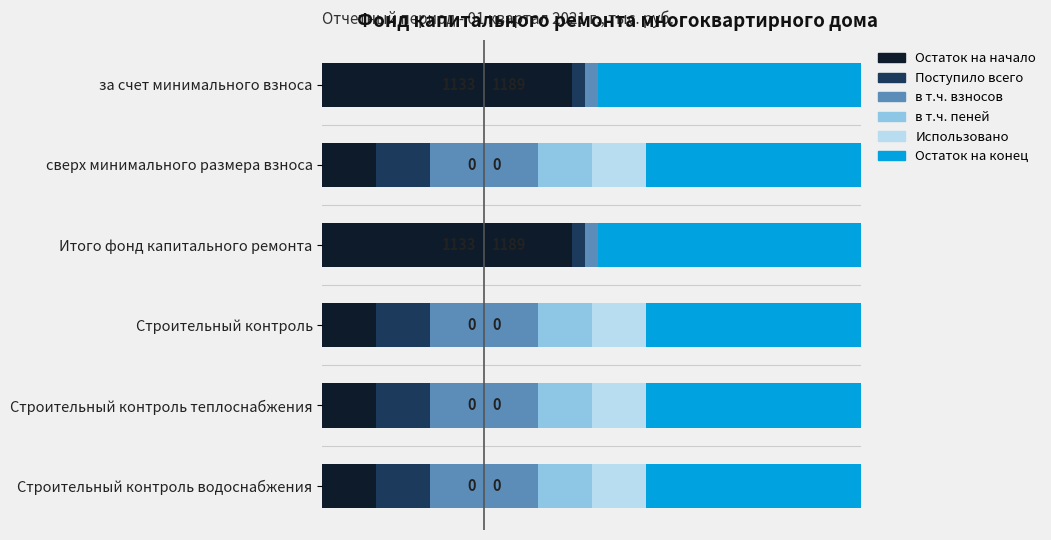

What is the value of the Остаток на конец bar at the 3rd from the left?

48.8